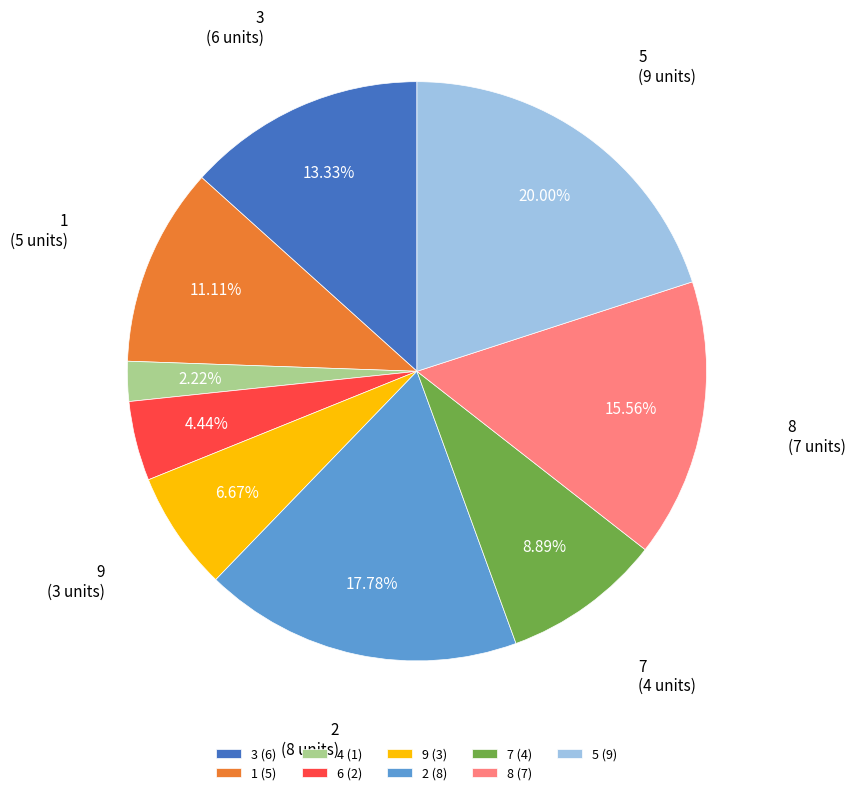

Combined, what portion of the pie is 6 and 7?

13.3%